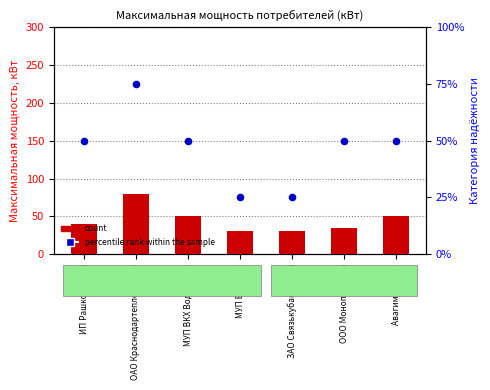

Is the value of count at ЗАО Связькубаньстрой greater than the value of percentile rank within the sample at ЗАО Связькубаньстрой?

Yes